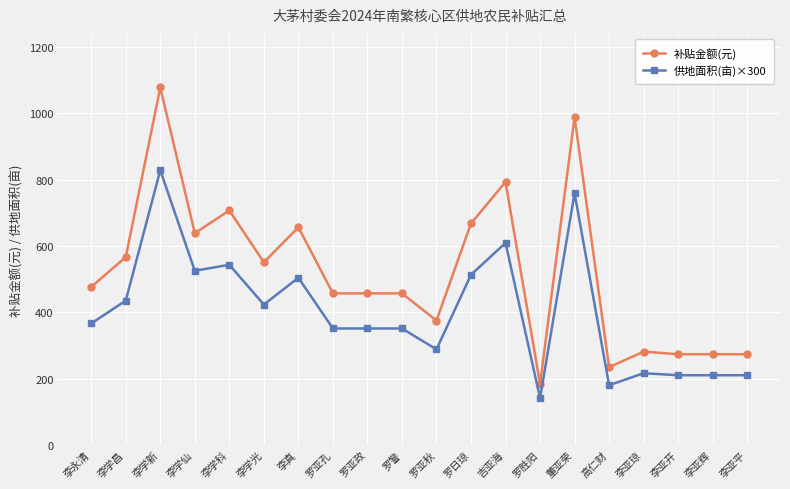

Which category has the highest value across all series?

李学新